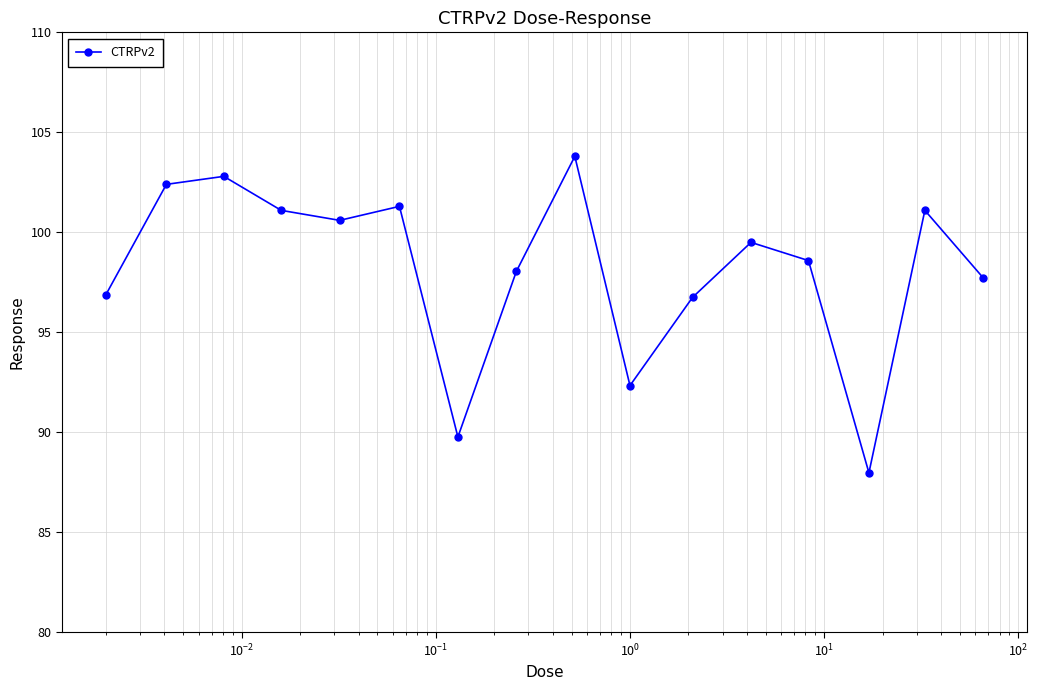

True or false: there are more than 2 points higher than both neighbors.

True